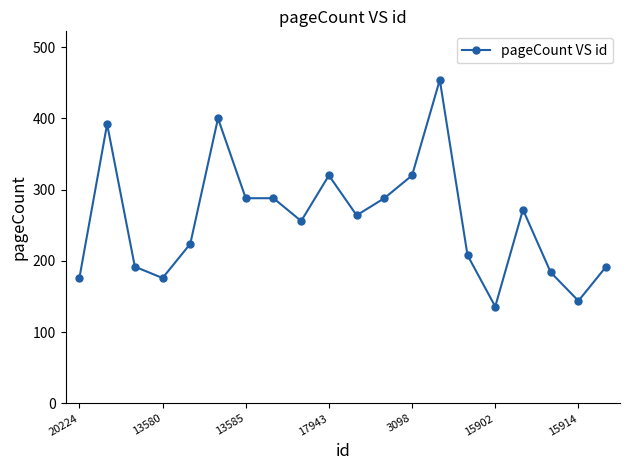

Reading right to left, list all the values displayed in this chart.

192	144	184	272	136	208	454	320	288	264	320	256	288	288	400	224	176	192	392	176